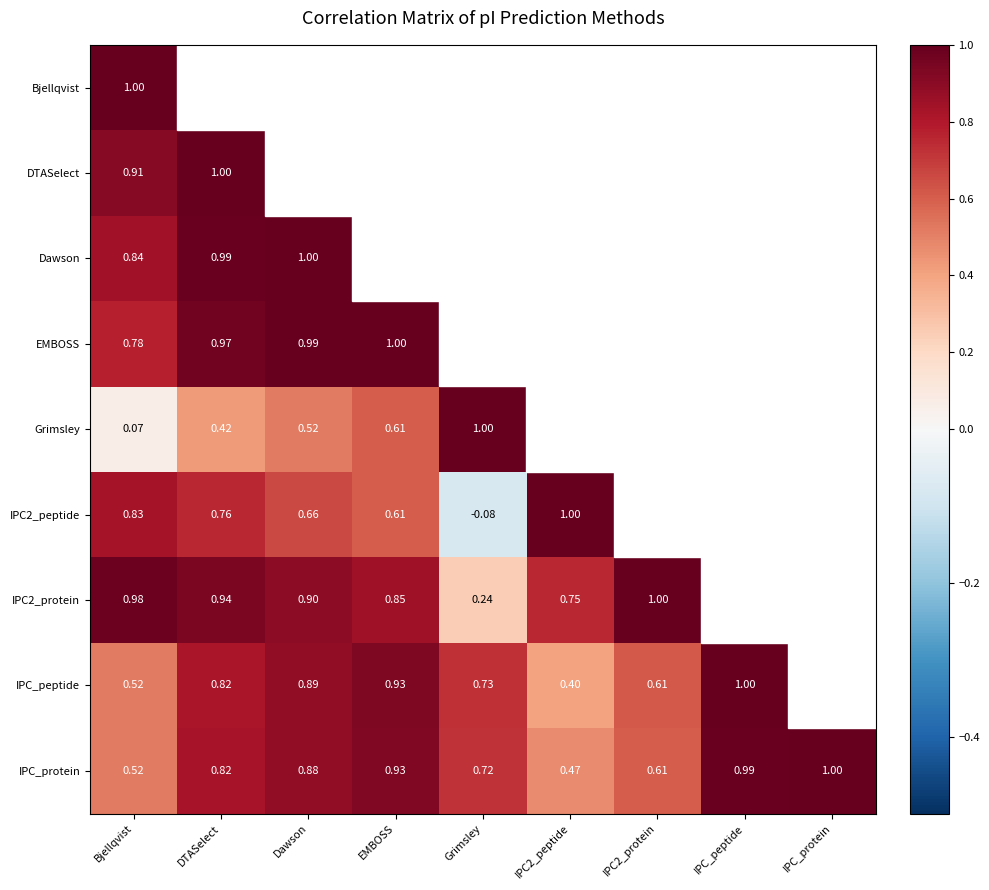

Which has a higher value, DTASelect or EMBOSS?

EMBOSS